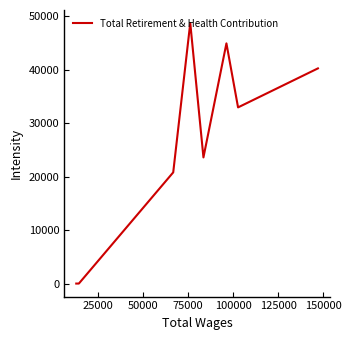

How many series are shown in this chart?

1